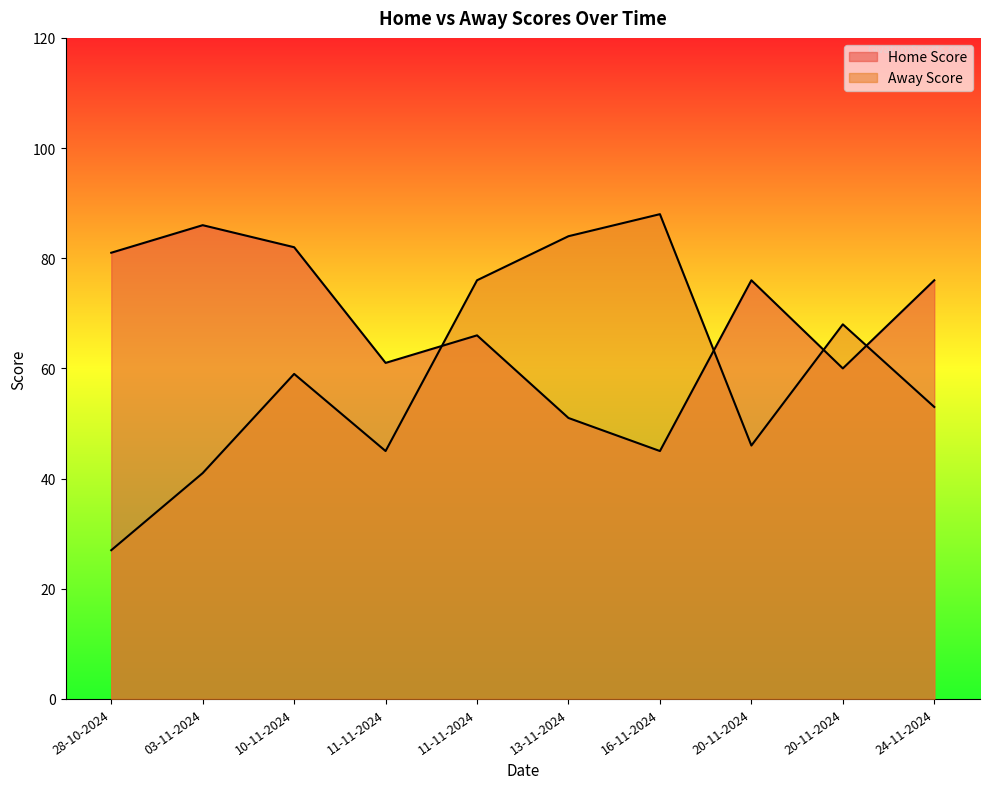

How many intersections are there between Away Score and Home Score?

4